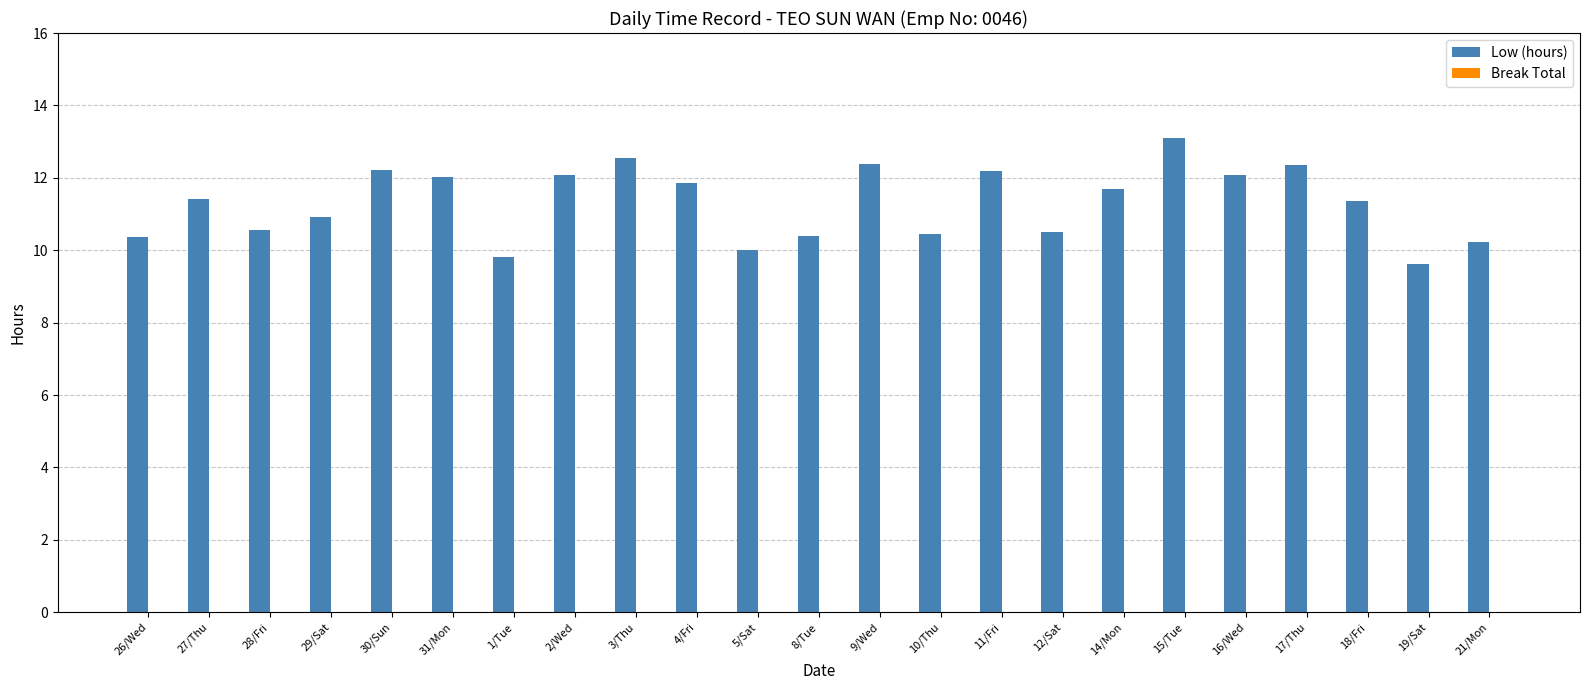

How many bars are there in total?

23